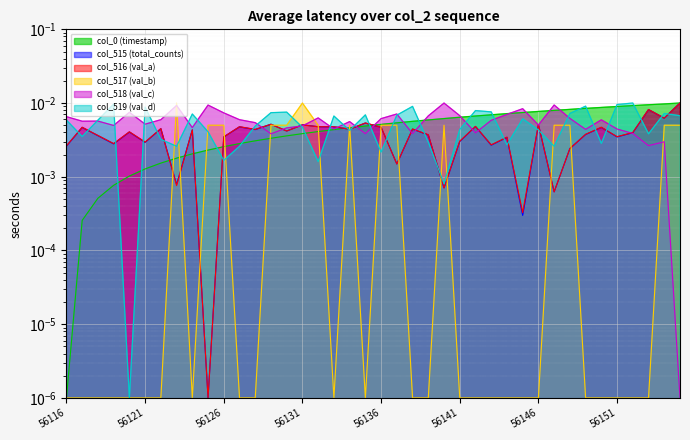

List the series in order of their peak value, lowest first.

col_0 (timestamp), col_515 (total_counts), col_516 (val_a), col_517 (val_b), col_518 (val_c), col_519 (val_d)